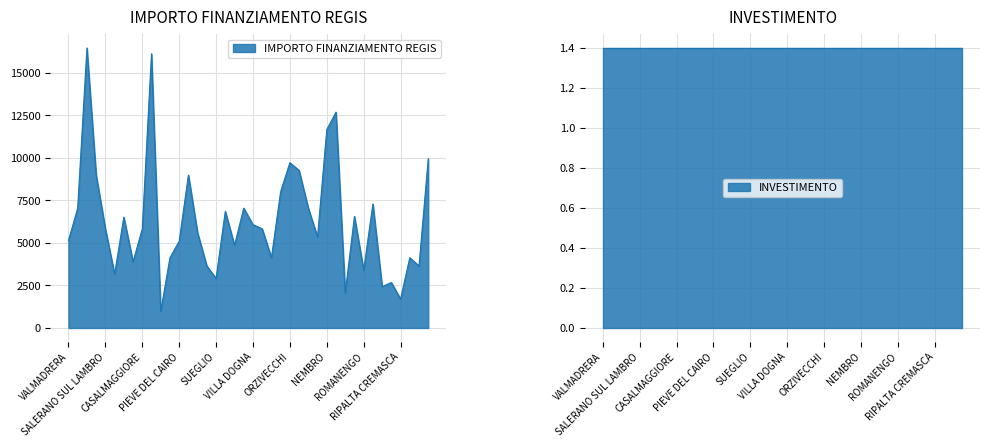

What is the label of the 30th point from the left?

PALAZZOLO SULLOGLIO